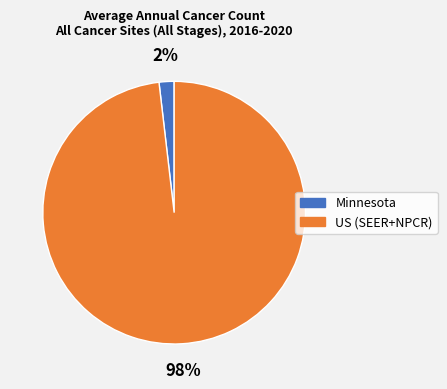

Do US (SEER+NPCR) and Minnesota together represent more than half of the pie?

Yes